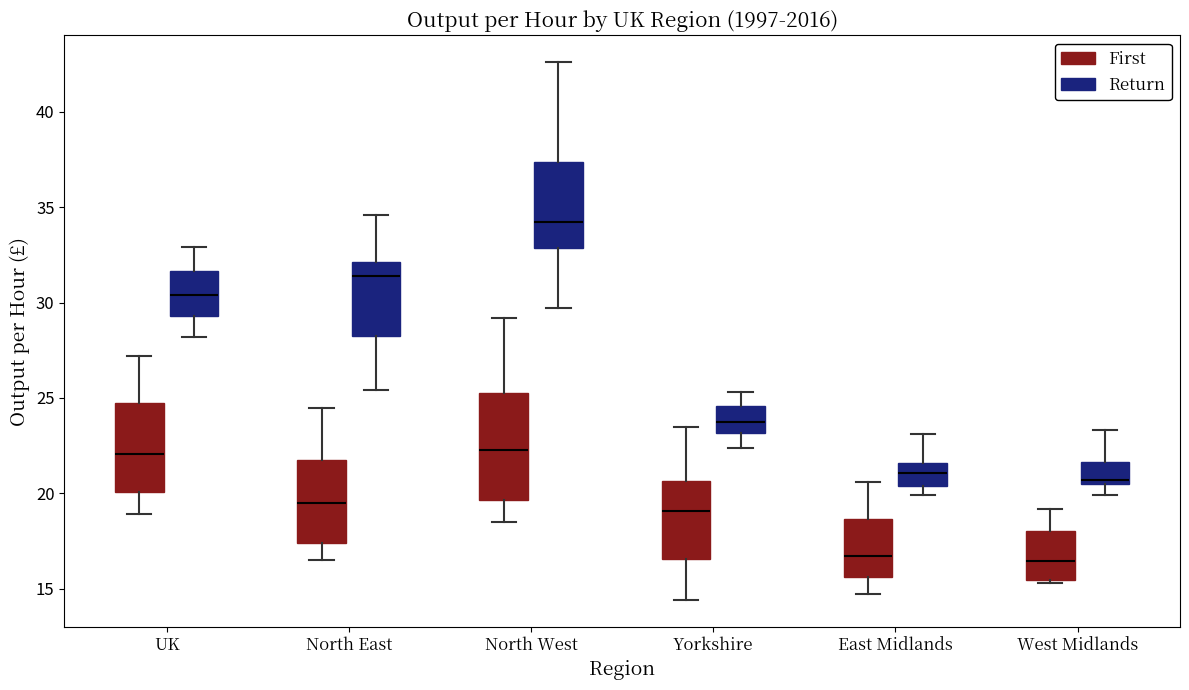

Comparing the boxes themselves (not the whiskers), which one is the tallest?

North West (First)